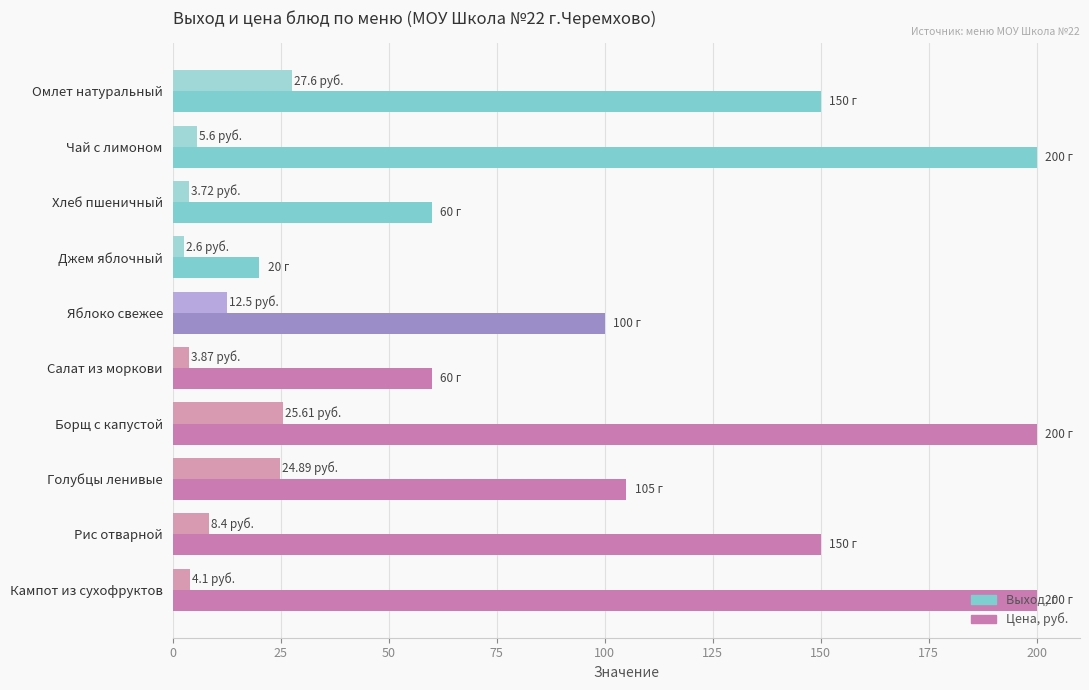

How many data points in Цена, руб. are above 8?

5